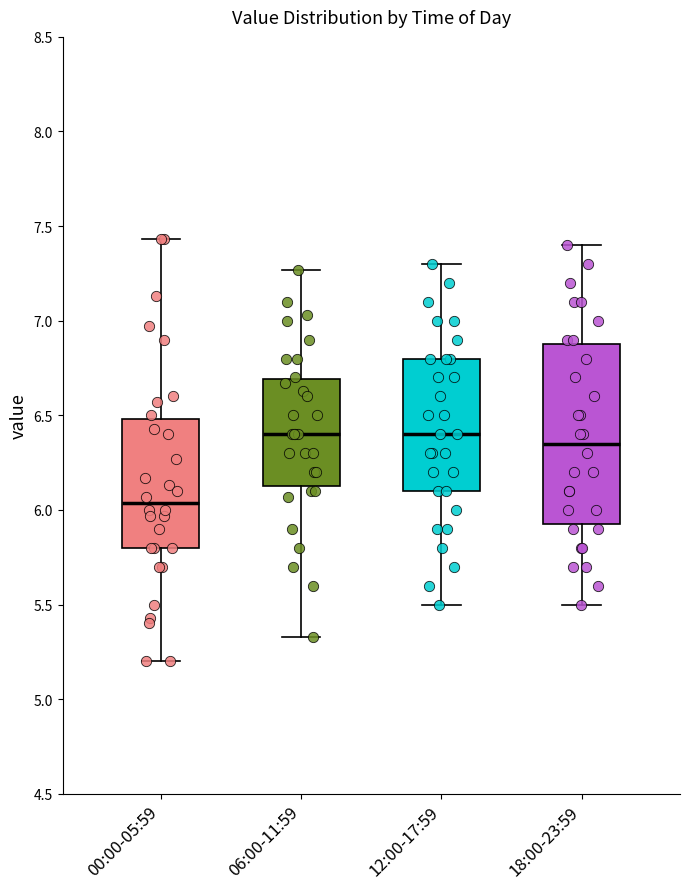

Reading left to right, read every box against the y-axis: the position of its median line, the range the box covers, and the ends of its whiskers. The values are not printed on the chart, so give them approximately, as read against the axis.

00:00-05:59: median 6.05, box 5.80 to 6.50, whiskers 5.20 to 7.45
06:00-11:59: median 6.40, box 6.15 to 6.70, whiskers 5.35 to 7.25
12:00-17:59: median 6.40, box 6.10 to 6.80, whiskers 5.50 to 7.30
18:00-23:59: median 6.35, box 5.95 to 6.90, whiskers 5.50 to 7.40